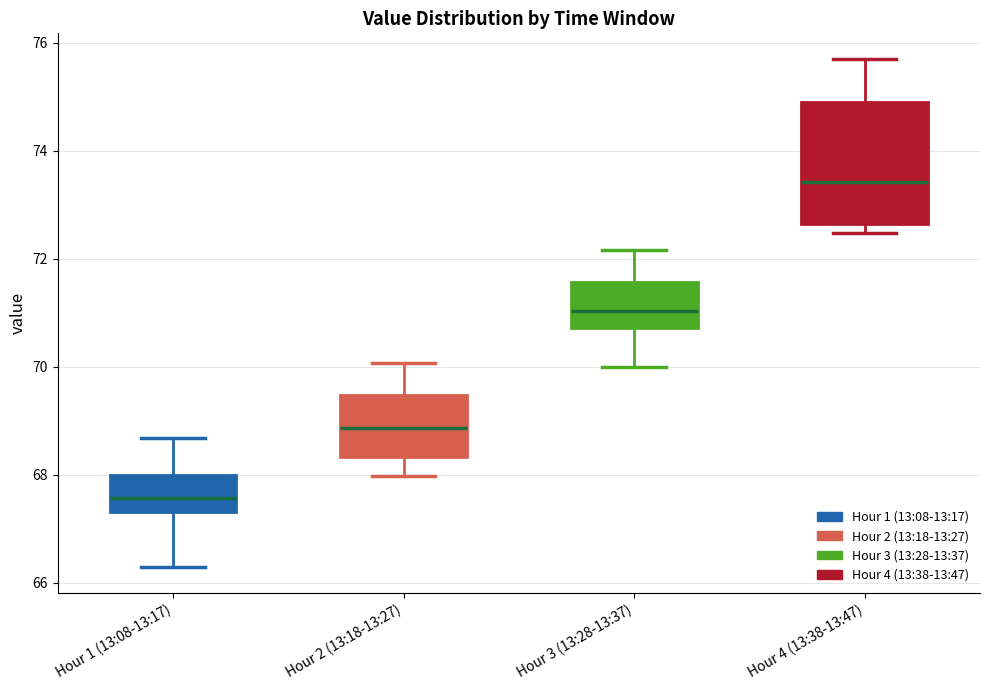

Reading left to right, read every box against the y-axis: the position of its median line, the range the box covers, and the ends of its whiskers. The values are not printed on the chart, so give them approximately, as read against the axis.

Hour 1 (13:08-13:17): median 67.6, box 67.4 to 68.0, whiskers 66.2 to 68.6
Hour 2 (13:18-13:27): median 68.8, box 68.4 to 69.4, whiskers 68.0 to 70.0
Hour 3 (13:28-13:37): median 71.0, box 70.8 to 71.6, whiskers 70.0 to 72.2
Hour 4 (13:38-13:47): median 73.4, box 72.6 to 75.0, whiskers 72.4 to 75.8